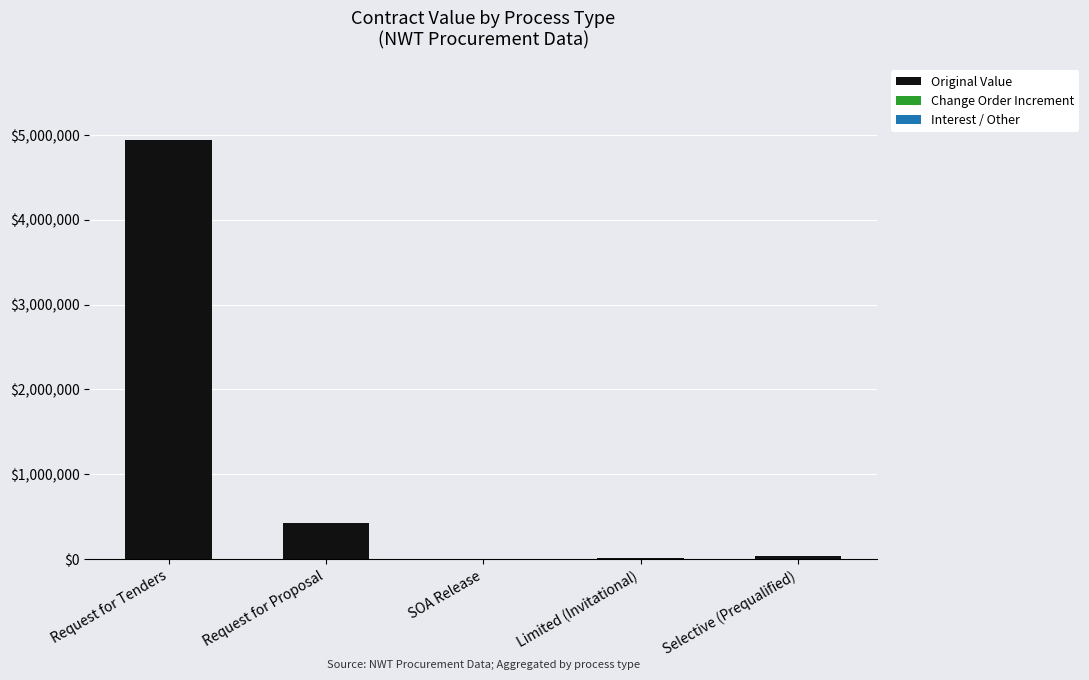

Between SOA Release and Request for Proposal, which is larger?

Request for Proposal